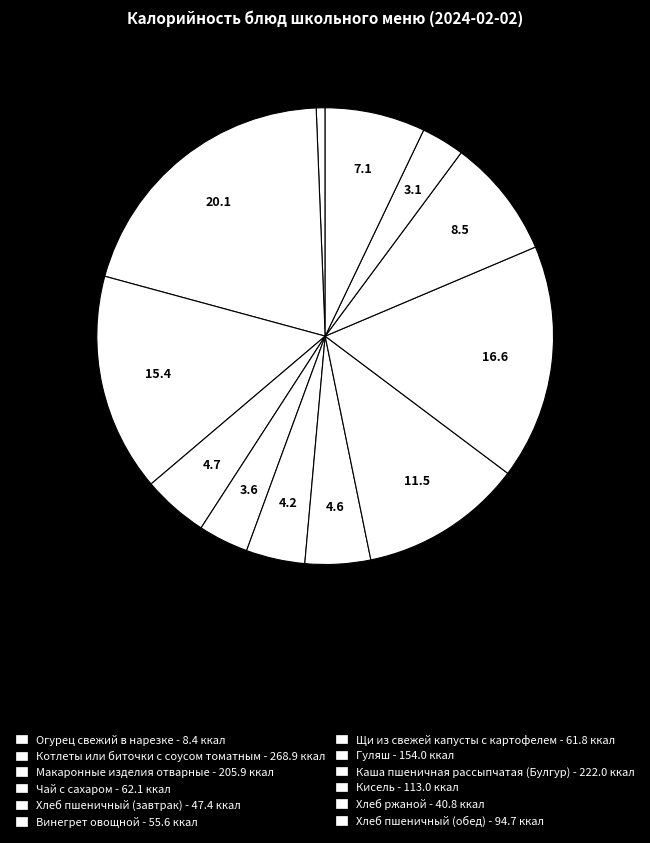

Combined, what portion of the pie is Кисель and Гуляш?

20.0%